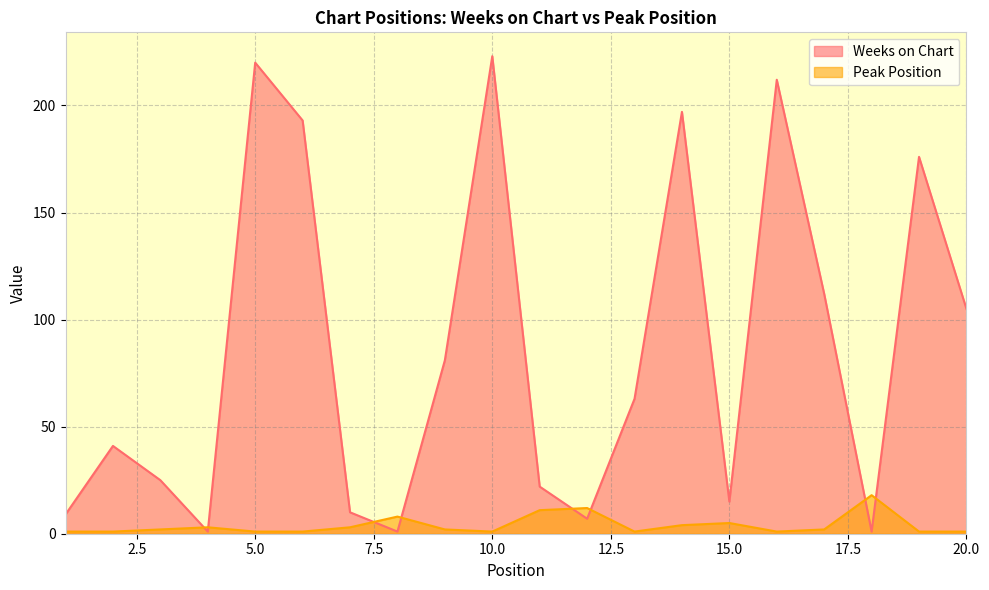

What is the average value of the Peak Position series?

4